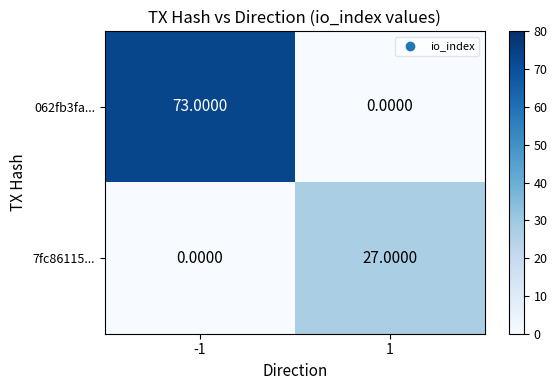

At how many categories does at least one series exceed 2?

2